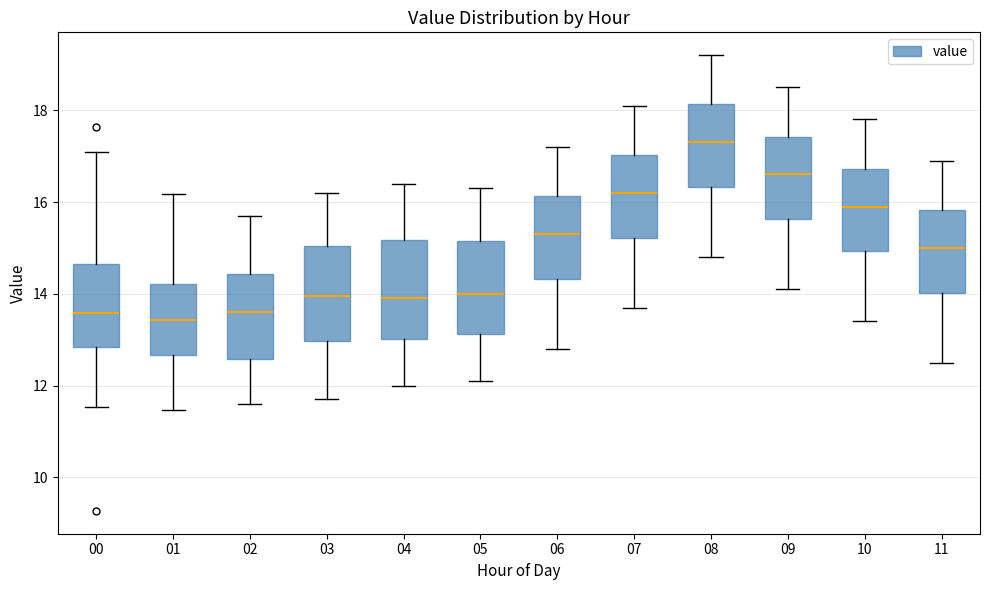

Reading left to right, transcribe this box plot: for each box, give where its median line is, the range the box spans, and where its two whiskers end, as read against the y-axis. The values are not printed on the chart, so give them approximately, as read against the axis.

00: median 13.6, box 12.8 to 14.6, whiskers 11.6 to 17.2
01: median 13.4, box 12.6 to 14.2, whiskers 11.4 to 16.2
02: median 13.6, box 12.6 to 14.4, whiskers 11.6 to 15.8
03: median 14.0, box 13.0 to 15.0, whiskers 11.8 to 16.2
04: median 14.0, box 13.0 to 15.2, whiskers 12.0 to 16.4
05: median 14.0, box 13.2 to 15.2, whiskers 12.2 to 16.4
06: median 15.4, box 14.4 to 16.2, whiskers 12.8 to 17.2
07: median 16.2, box 15.2 to 17.0, whiskers 13.8 to 18.2
08: median 17.4, box 16.4 to 18.2, whiskers 14.8 to 19.2
09: median 16.6, box 15.6 to 17.4, whiskers 14.2 to 18.6
10: median 16.0, box 15.0 to 16.8, whiskers 13.4 to 17.8
11: median 15.0, box 14.0 to 15.8, whiskers 12.6 to 17.0